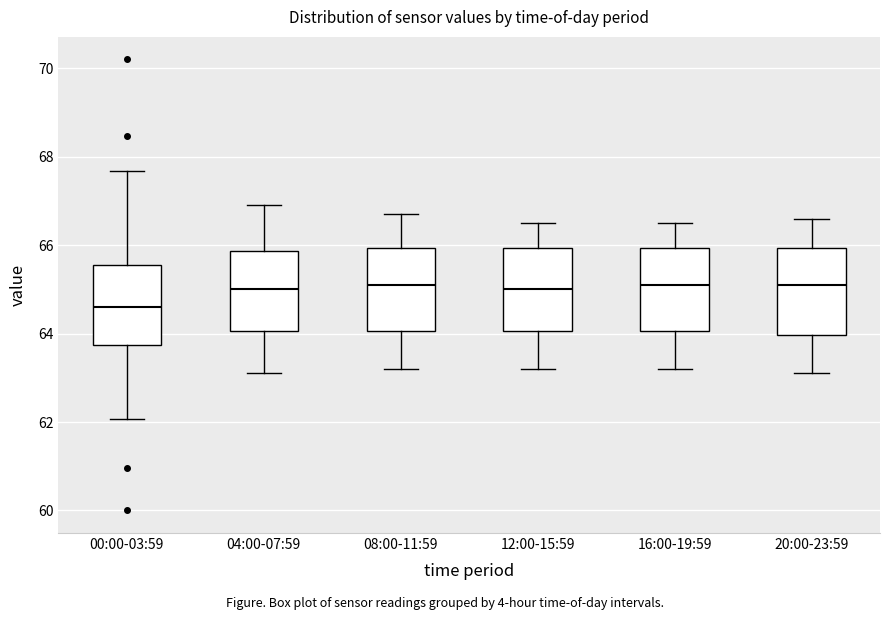

Reading left to right, read every box against the y-axis: the position of its median line, the range the box covers, and the ends of its whiskers. The values are not printed on the chart, so give them approximately, as read against the axis.

00:00-03:59: median 64.6, box 63.8 to 65.6, whiskers 62.0 to 67.6
04:00-07:59: median 65.0, box 64.0 to 65.8, whiskers 63.2 to 67.0
08:00-11:59: median 65.2, box 64.0 to 66.0, whiskers 63.2 to 66.8
12:00-15:59: median 65.0, box 64.0 to 66.0, whiskers 63.2 to 66.6
16:00-19:59: median 65.2, box 64.0 to 66.0, whiskers 63.2 to 66.6
20:00-23:59: median 65.2, box 64.0 to 66.0, whiskers 63.2 to 66.6